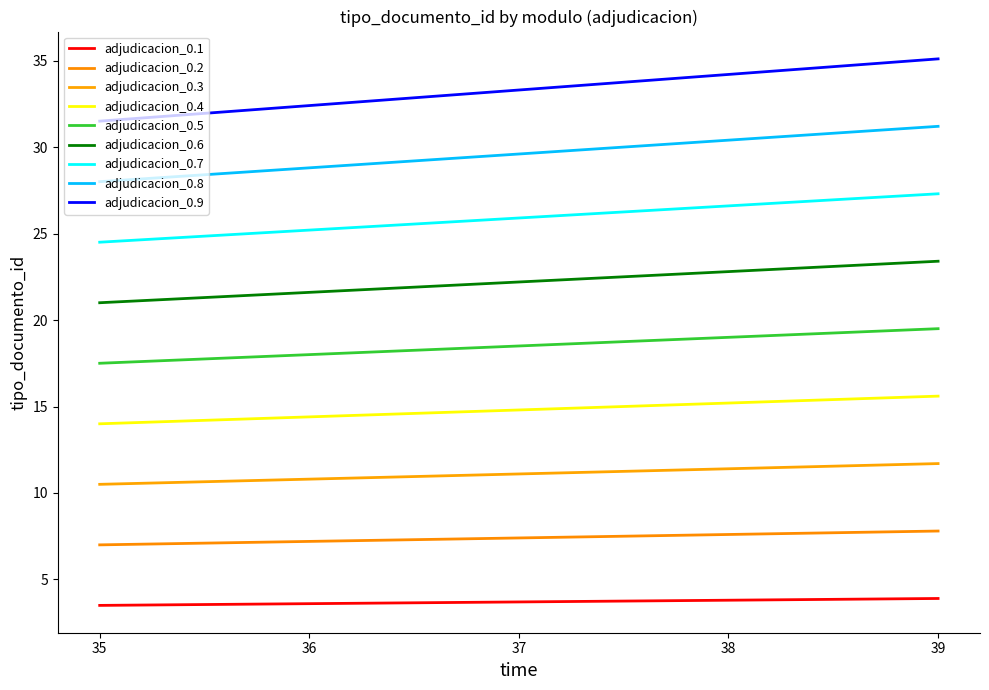

Which has a higher value, 36 or 38?

38